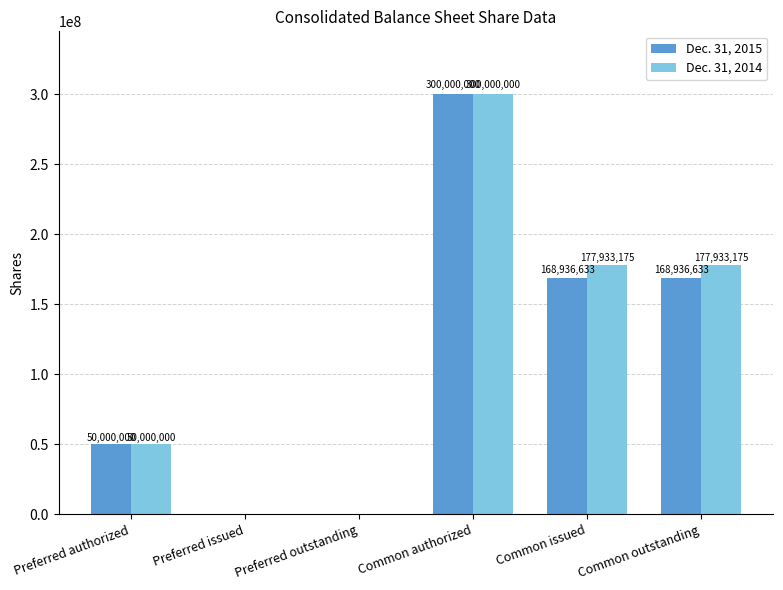

What is the greatest value displayed?

300000000